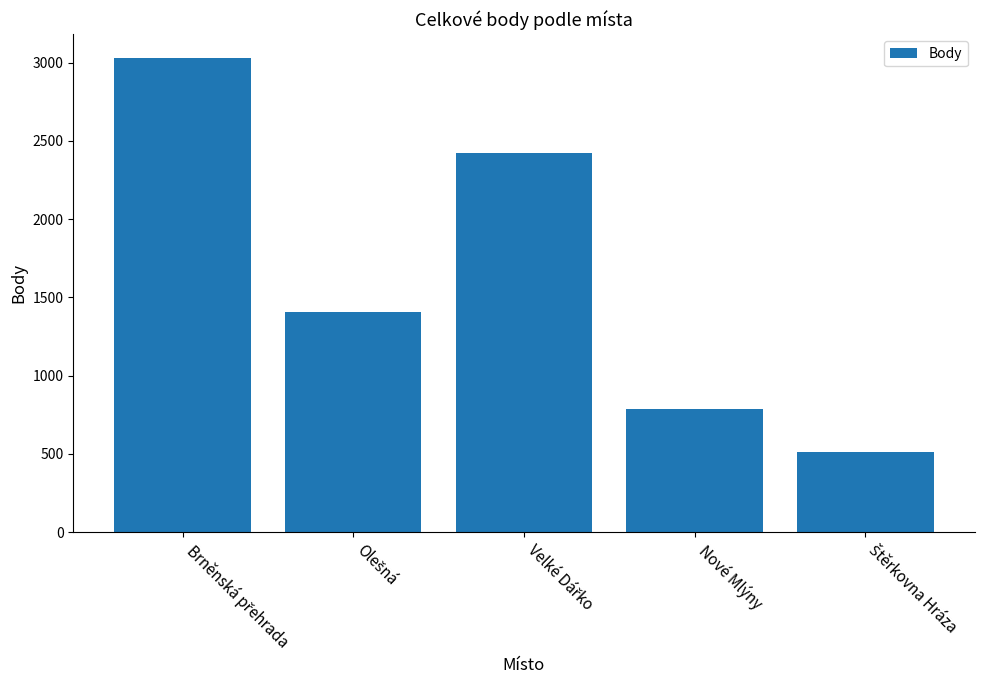

What is the minimum value shown in the chart?

512